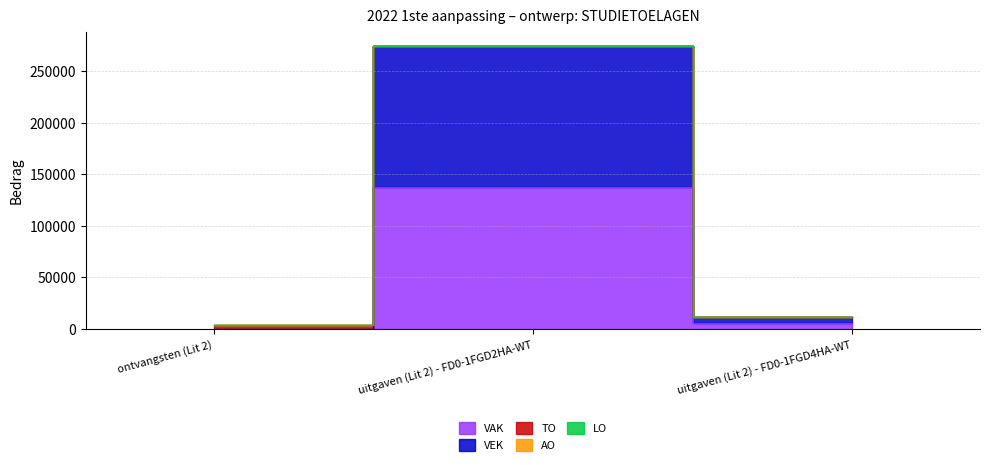

The value of VAK at ontvangsten (Lit 2) is 0. True or false?

True